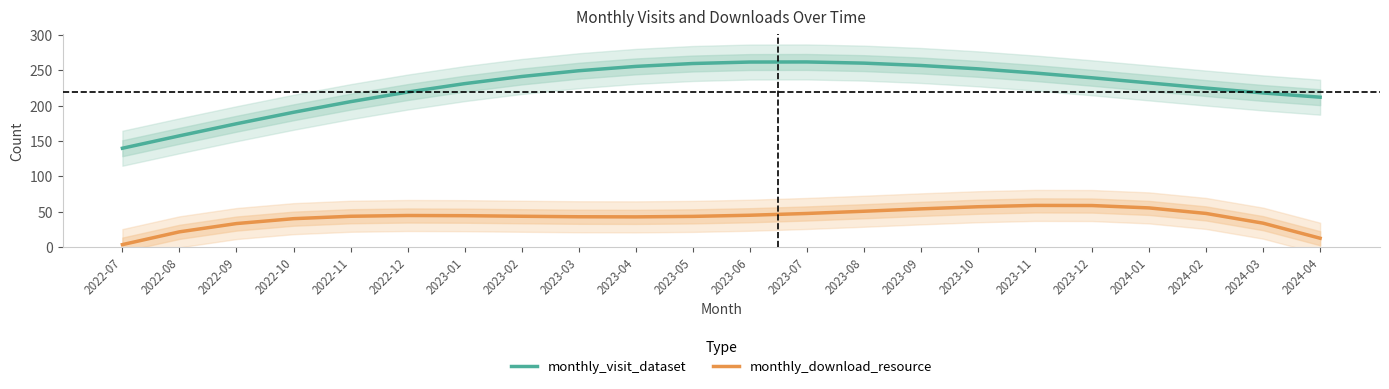

At how many categories does at least one series exceed 48?

22